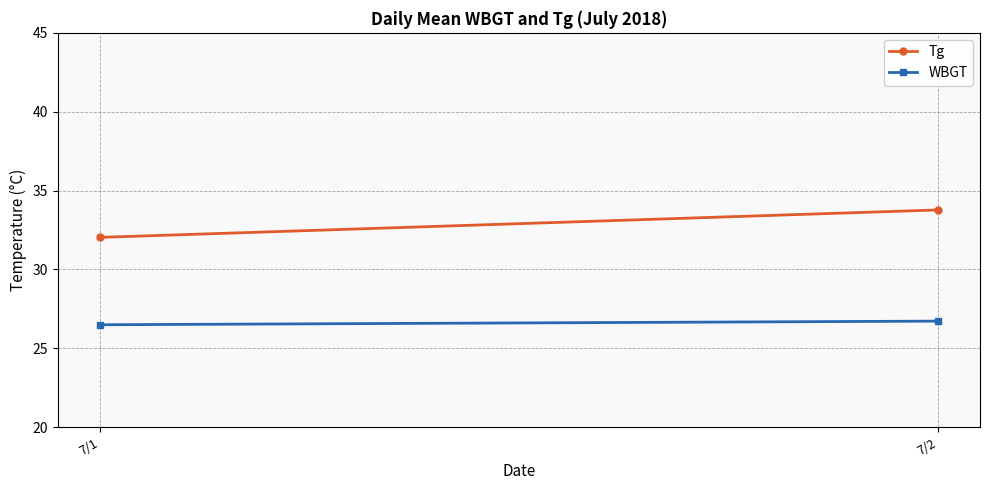

Reading right to left, list all the values displayed in this chart.

Tg: 33.8	32.0
WBGT: 26.7	26.5